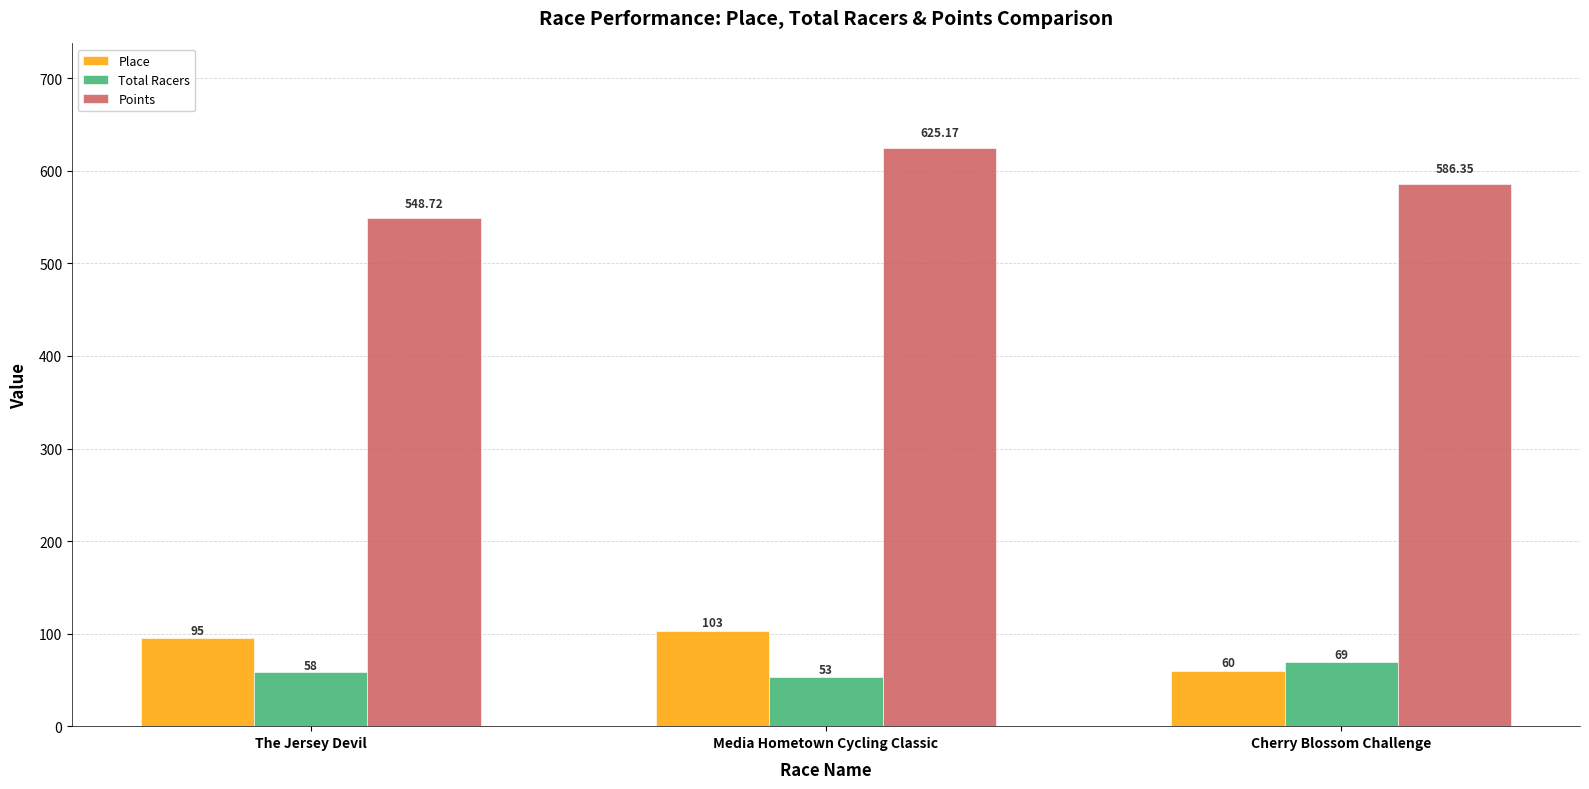

What are all the series names shown in the legend?

Place, Total Racers, Points